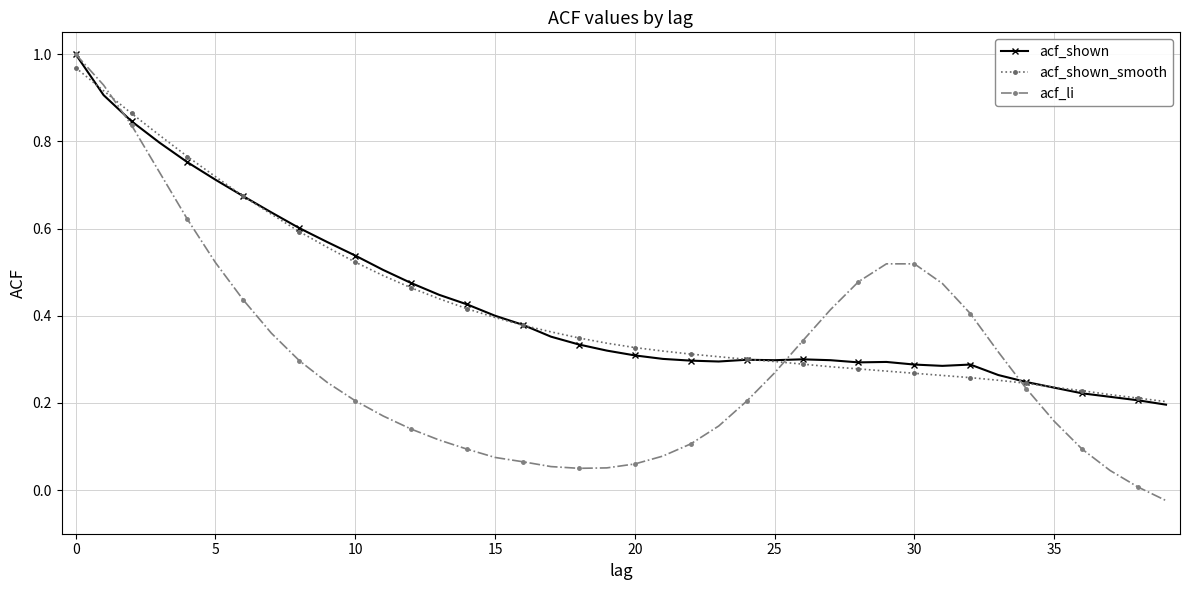

Which series has the largest range (max minus min)?

acf_li